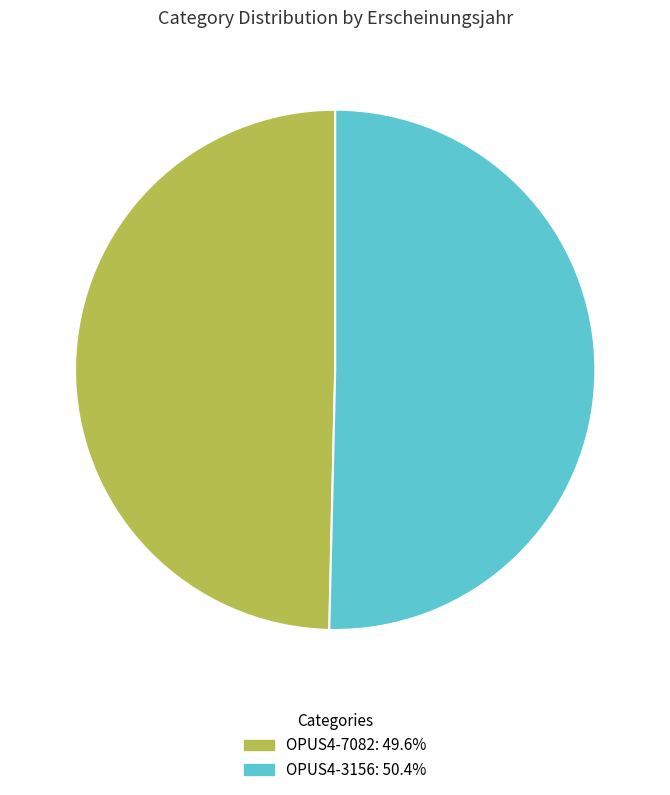

Do OPUS4-3156: 50.4% and OPUS4-7082: 49.6% together represent more than half of the pie?

Yes